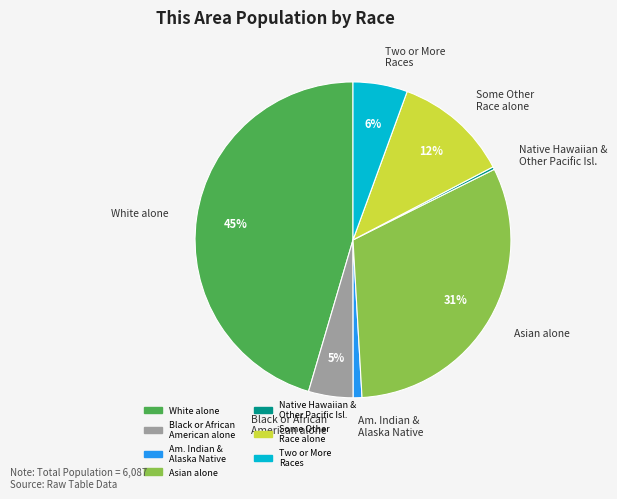

Is it true that Asian alone is 31% of the pie?

True